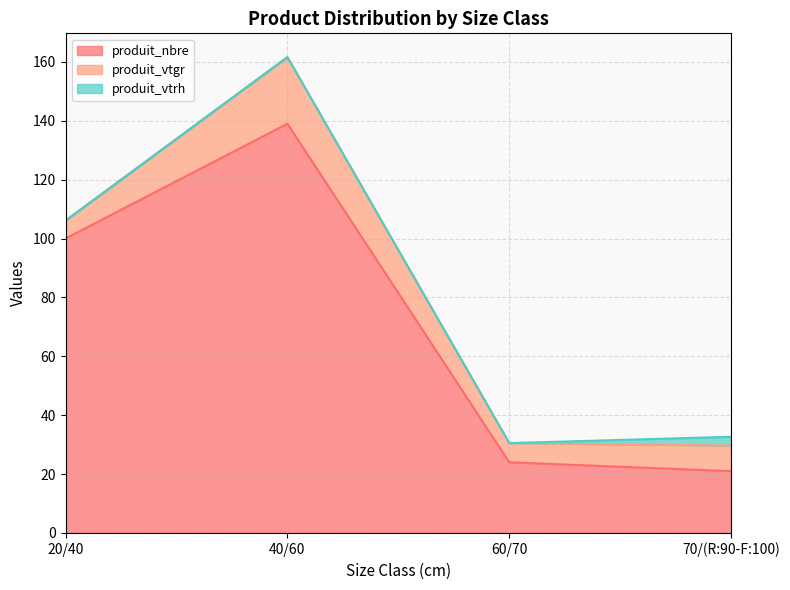

Reading right to left, transcribe all the data shown in this chart.

produit_nbre: 21.0	24.0	139.0	100.0
produit_vtgr: 8.7	6.5	22.6	6.1
produit_vtrh: 3.0	0.0	0.0	0.0